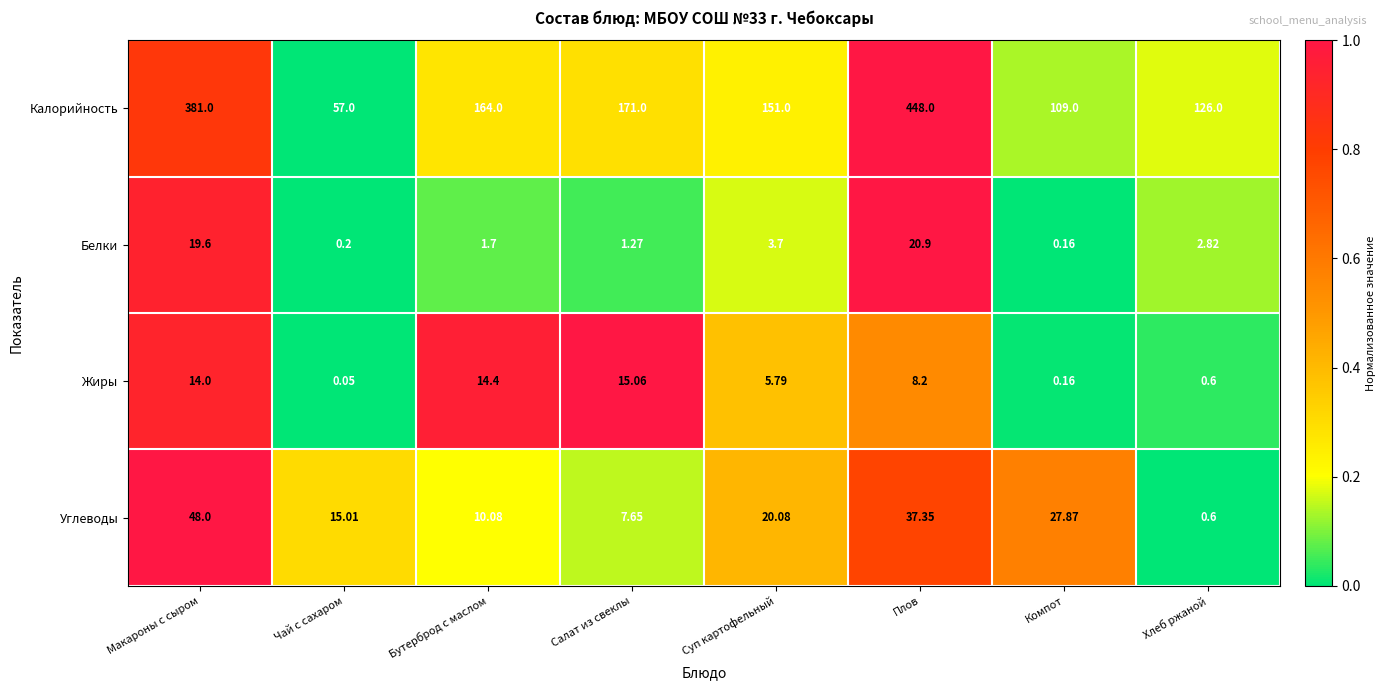

At which label is Углеводы closest to 24?

Компот